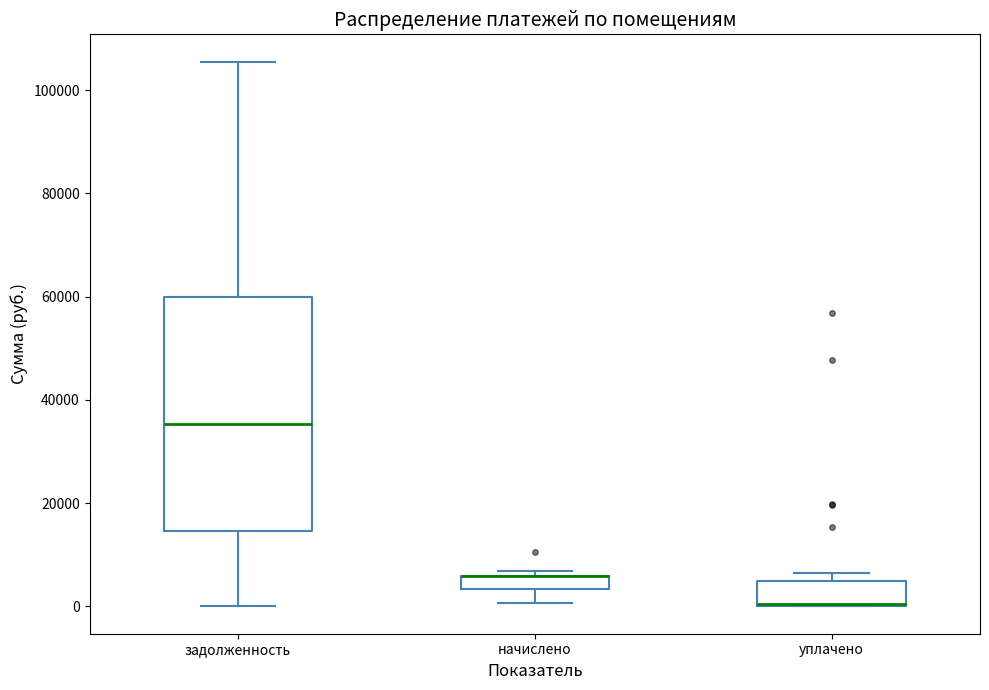

Where is the upper edge of the box for начислено on the y-axis? The values are not printed on the chart, so give them approximately, as read against the axis.

6000